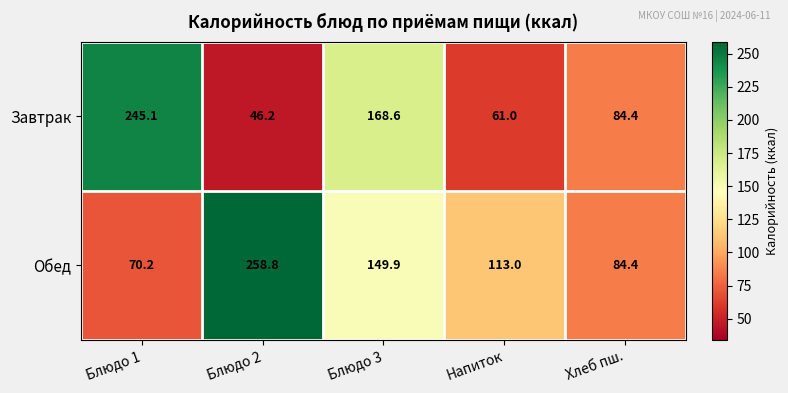

What is the minimum value shown in the chart?

46.2